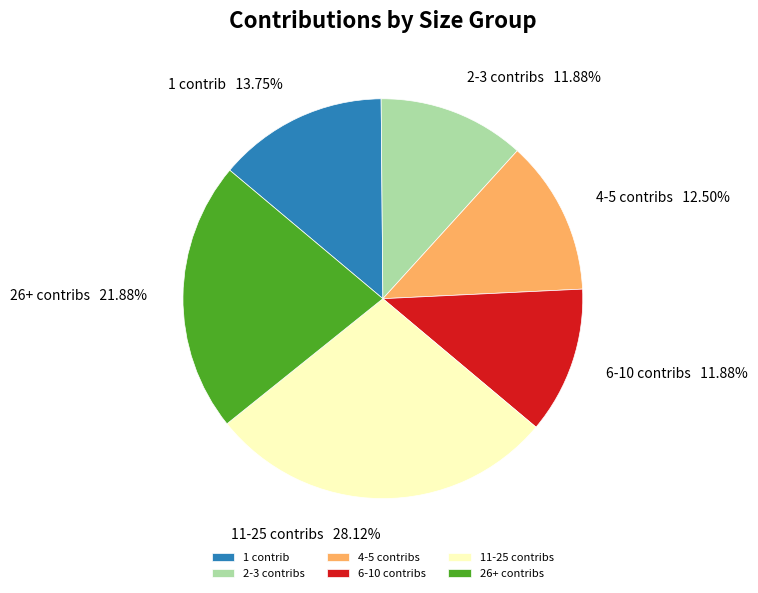

Count the number of slices in the pie.

6